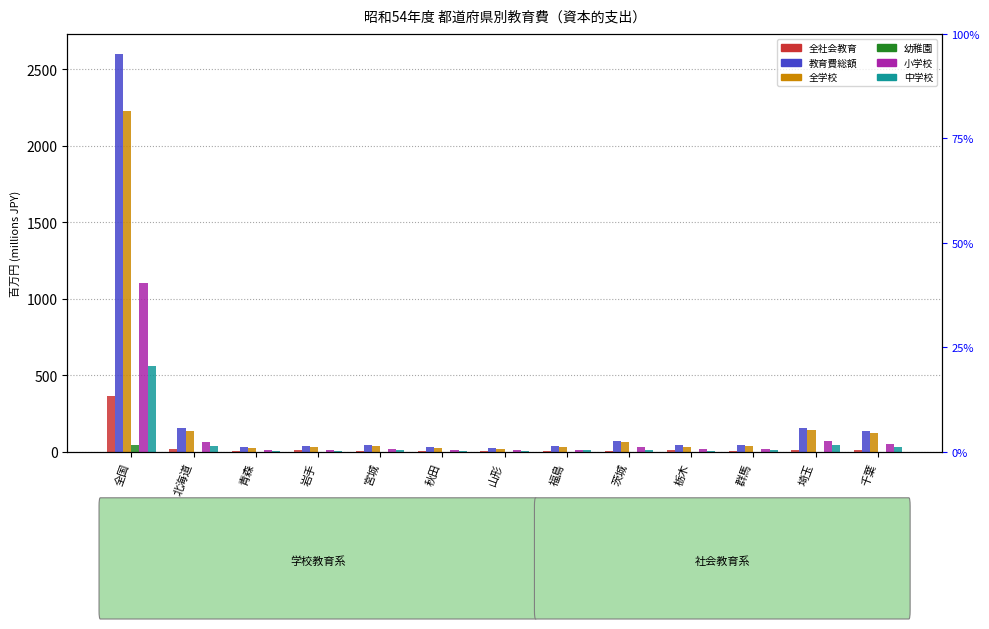

What is the total value across all series at 宮城?

120.5